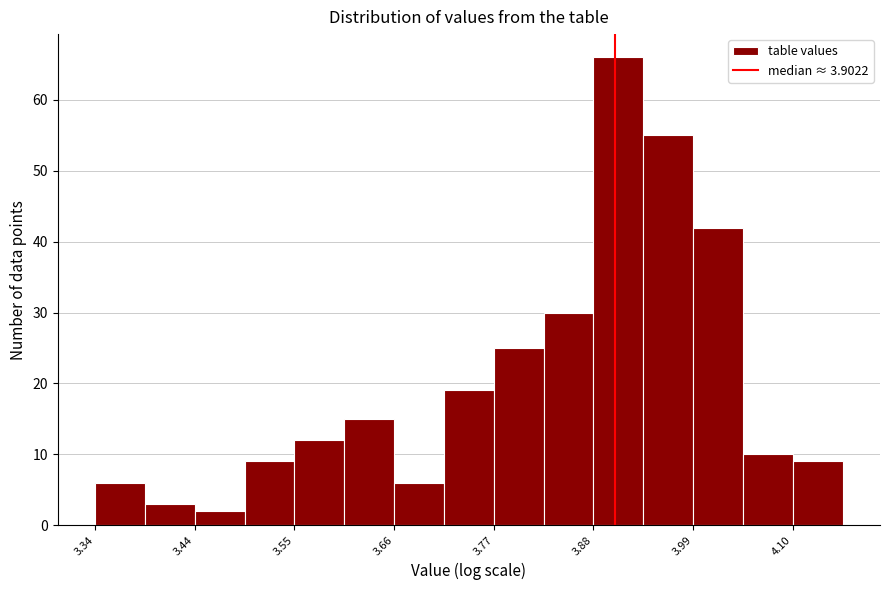

Read against the x-axis, roughly where is the centre of the tallest bar?

3.90